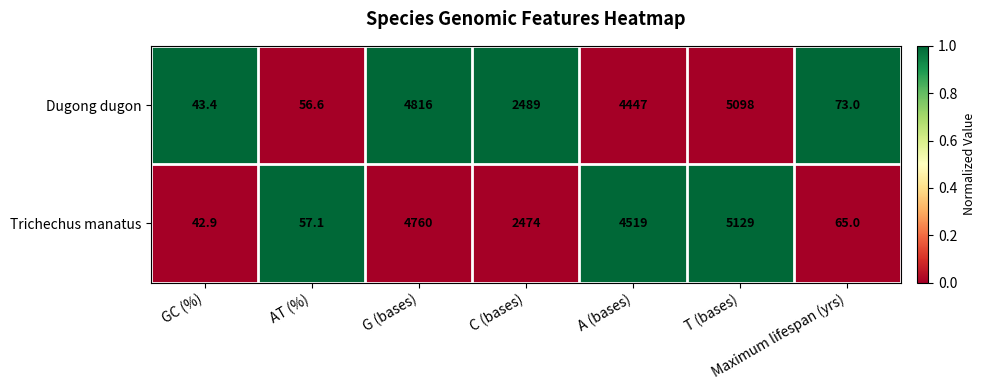

True or false: Dugong dugon has a value of 33.1 at Maximum lifespan (yrs).

False